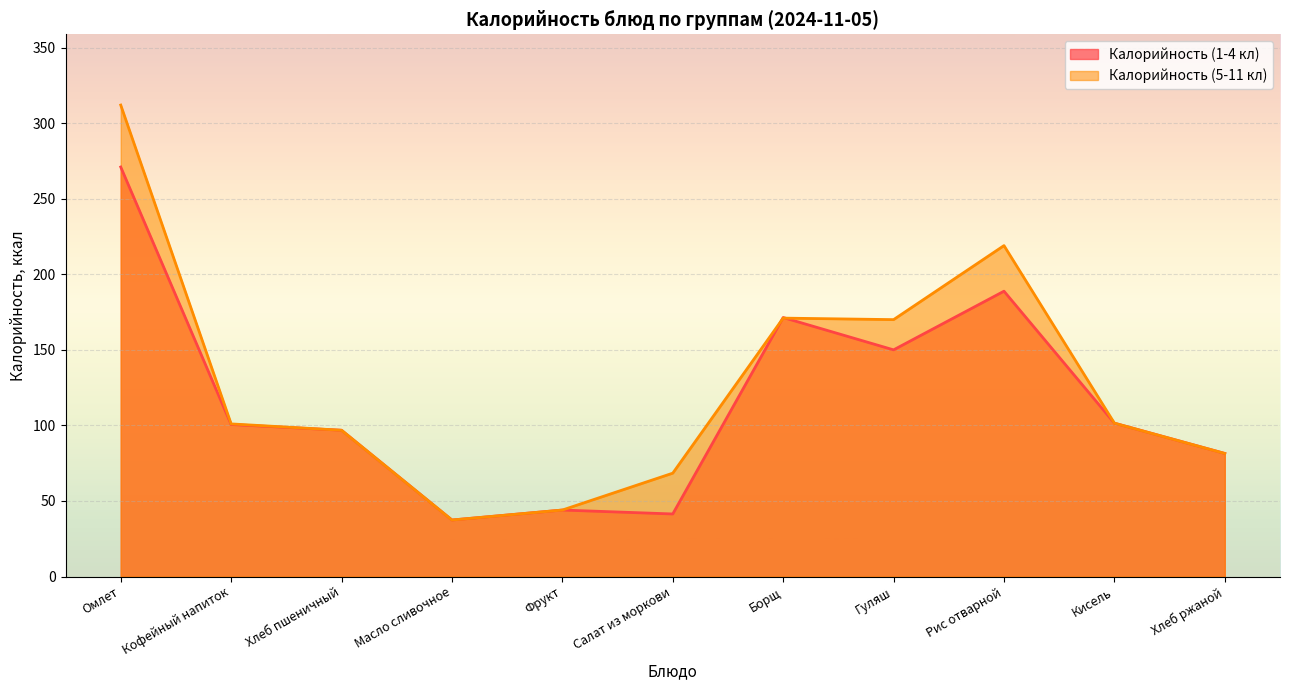

How many lines are shown in the chart?

2